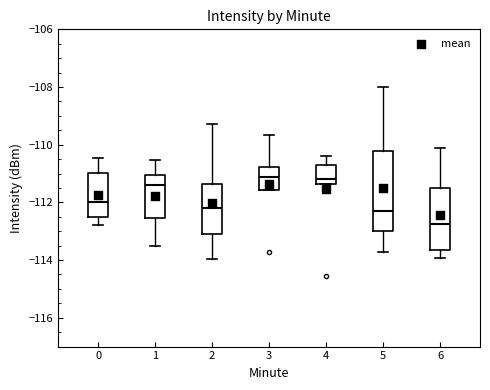

Reading left to right, read every box against the y-axis: the position of its median line, the range the box covers, and the ends of its whiskers. The values are not printed on the chart, so give them approximately, as read against the axis.

0: median -112.0, box -112.4 to -111.0, whiskers -112.8 to -110.4
1: median -111.4, box -112.6 to -111.0, whiskers -113.4 to -110.6
2: median -112.2, box -113.2 to -111.4, whiskers -114.0 to -109.2
3: median -111.2, box -111.6 to -110.8, whiskers -111.6 to -109.6
4: median -111.2, box -111.4 to -110.8, whiskers -111.4 to -110.4
5: median -112.4, box -113.0 to -110.2, whiskers -113.8 to -108.0
6: median -112.8, box -113.6 to -111.6, whiskers -114.0 to -110.2